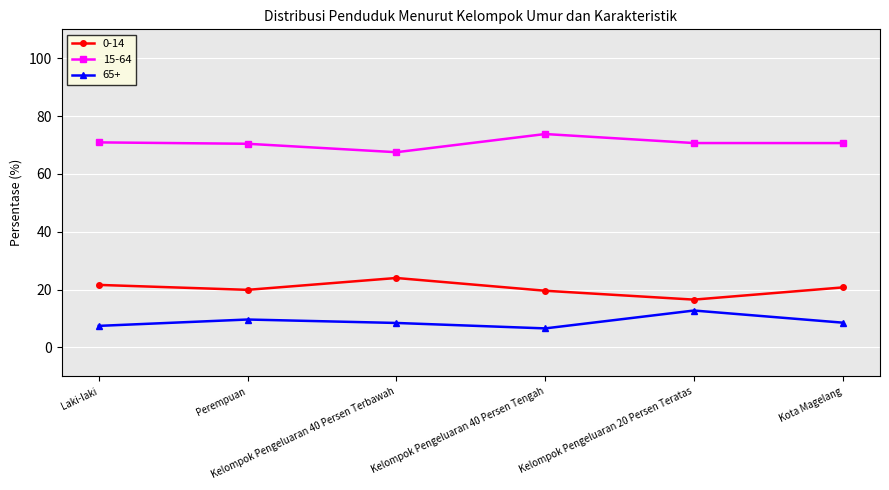

What is the difference between the 15-64 values at Kota Magelang and Perempuan?

0.2